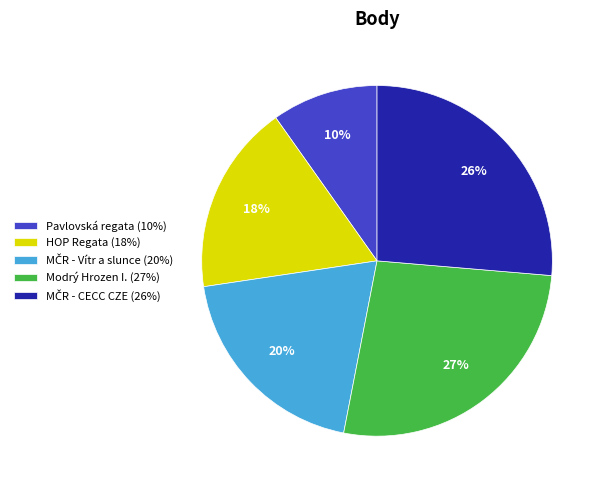

Which slice is the smallest?

Pavlovská regata (10%)